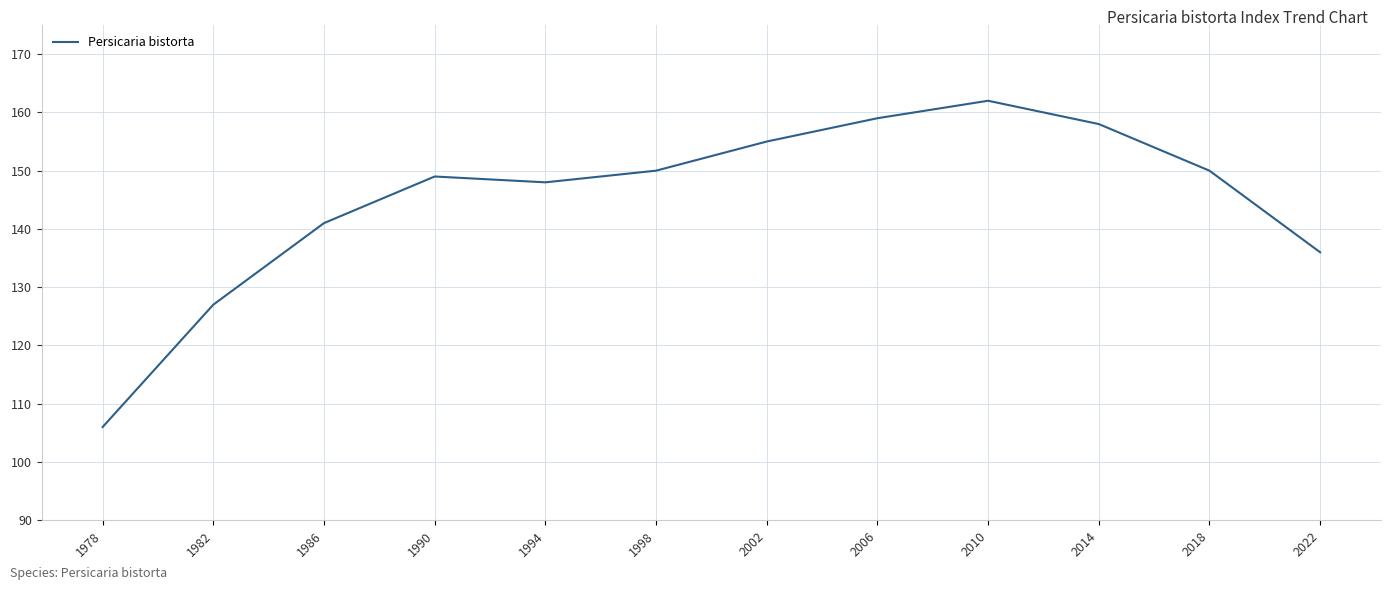

Reading left to right, list all the values displayed in this chart.

106	127	141	149	148	150	155	159	162	158	150	136